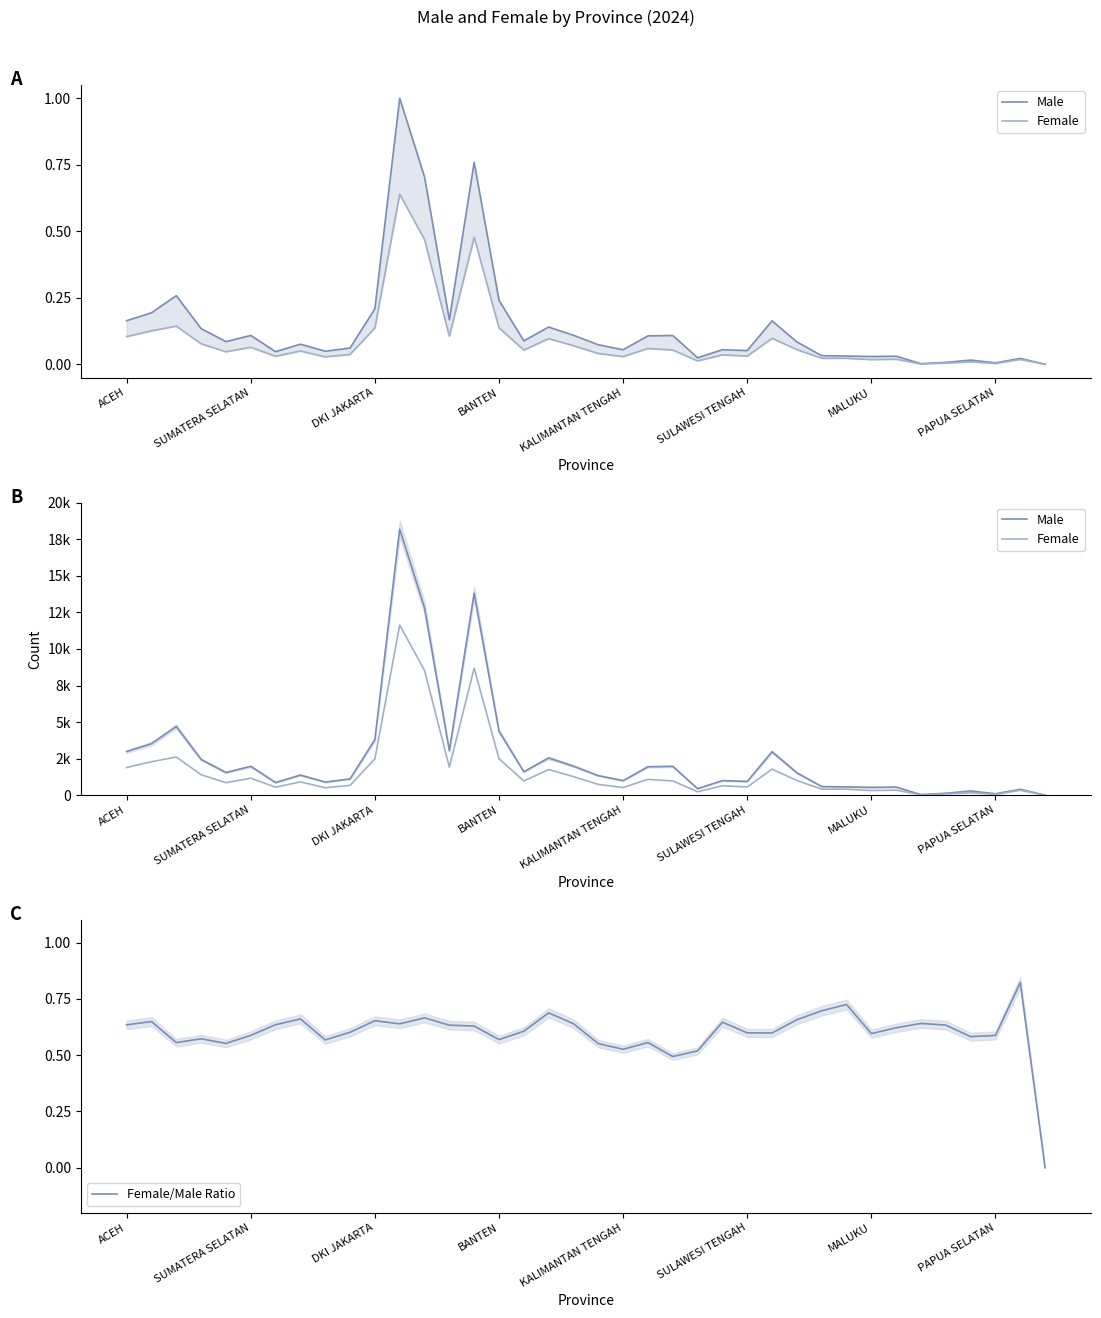

List the series in order of their peak value, highest first.

Male, Female, Female/Male Ratio